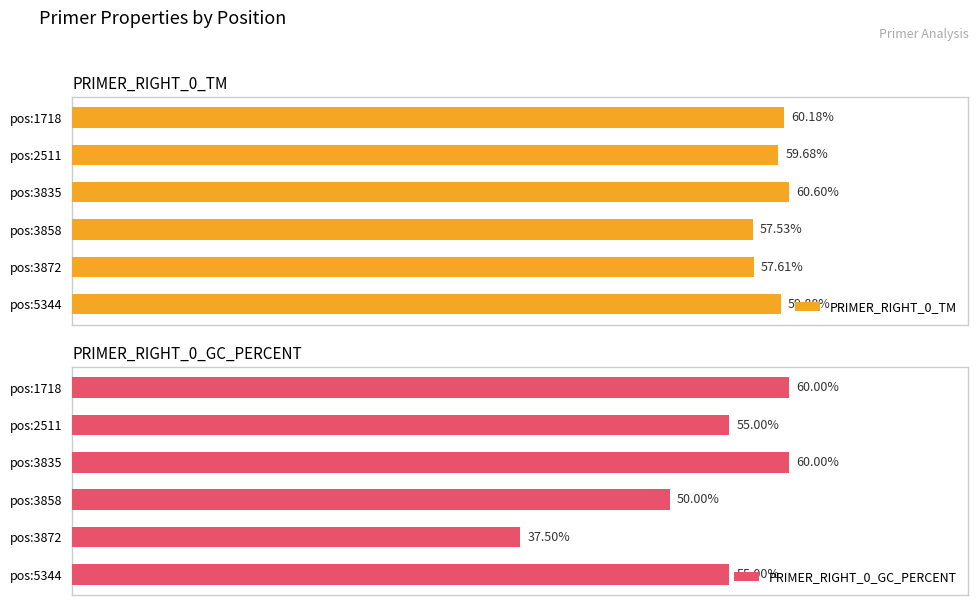

Rank the categories by PRIMER_RIGHT_0_TM value from lowest to highest.

pos:3858, pos:3872, pos:2511, pos:5344, pos:1718, pos:3835